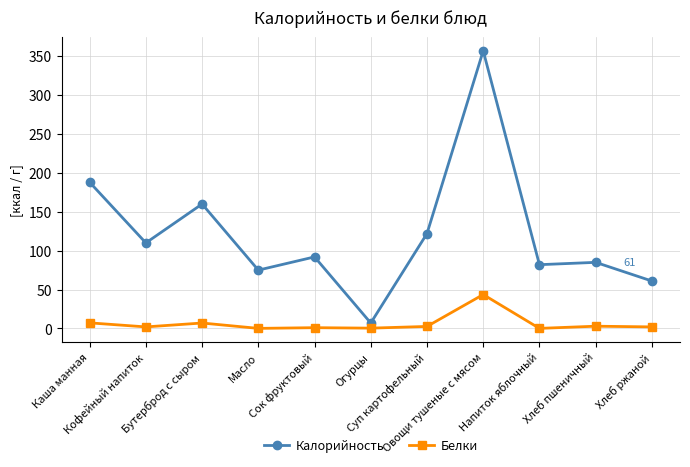

Which series has the largest range (max minus min)?

Калорийность